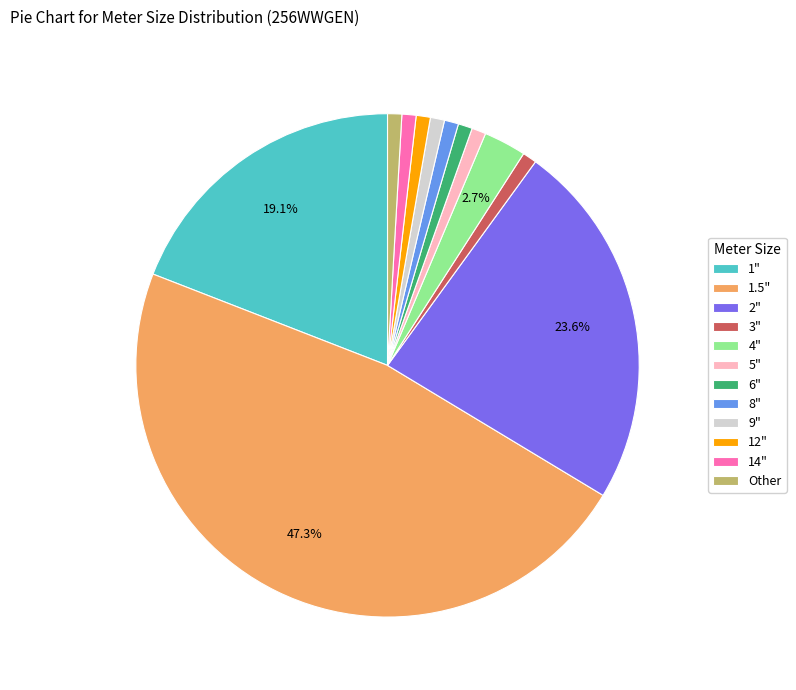

What percentage is the 1.5" slice, to the nearest percent?

47%